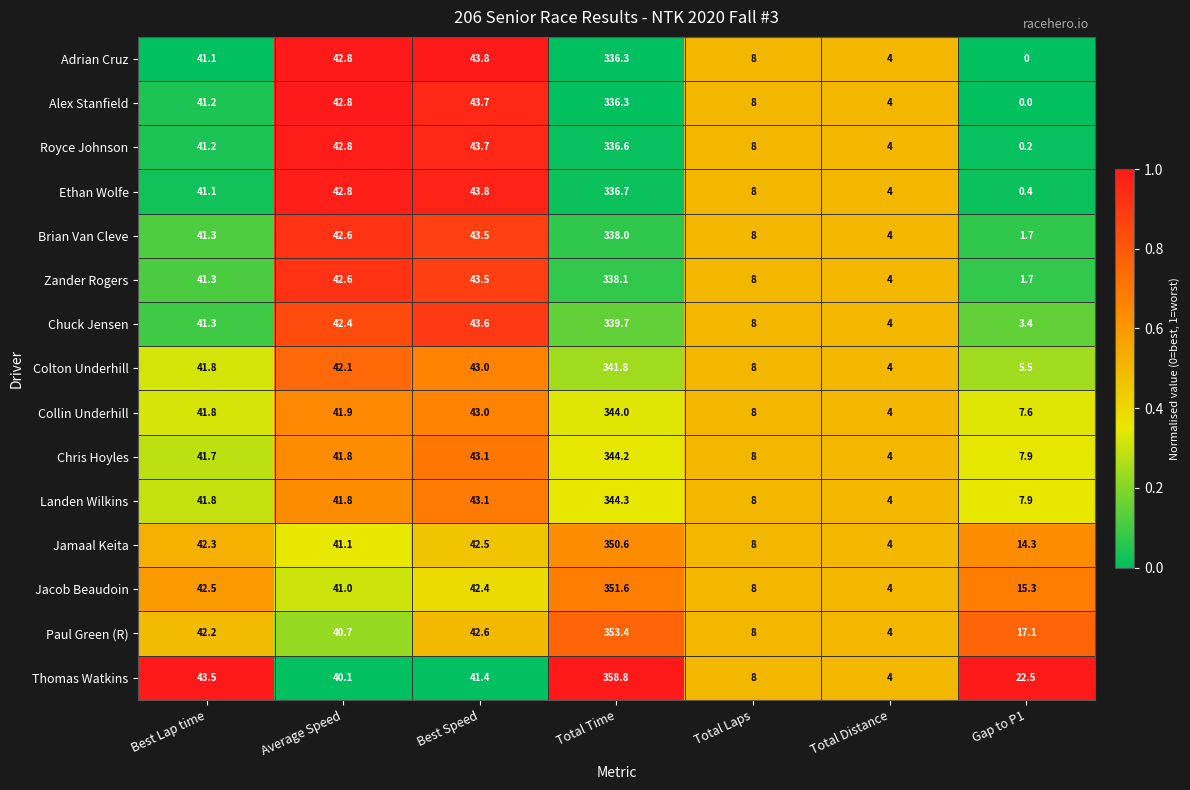

At which label does Jamaal Keita reach its peak?

Total Time